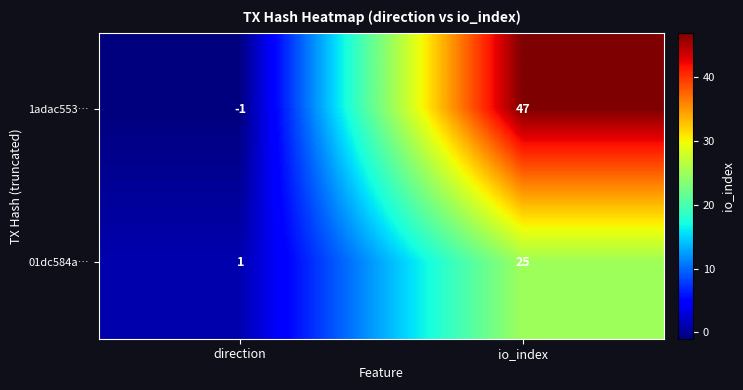

Reading right to left, transcribe all the data shown in this chart.

1adac553…: 47	-1
01dc584a…: 25	1